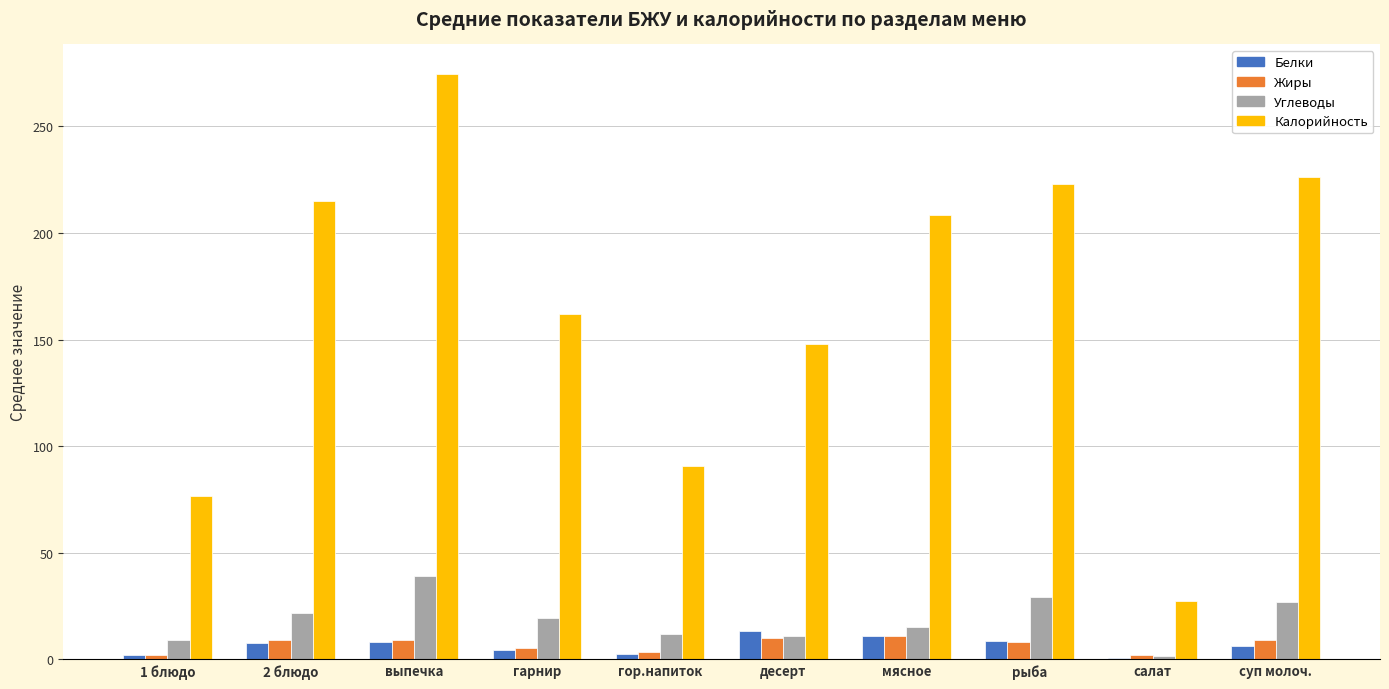

How many groups of bars are there?

10